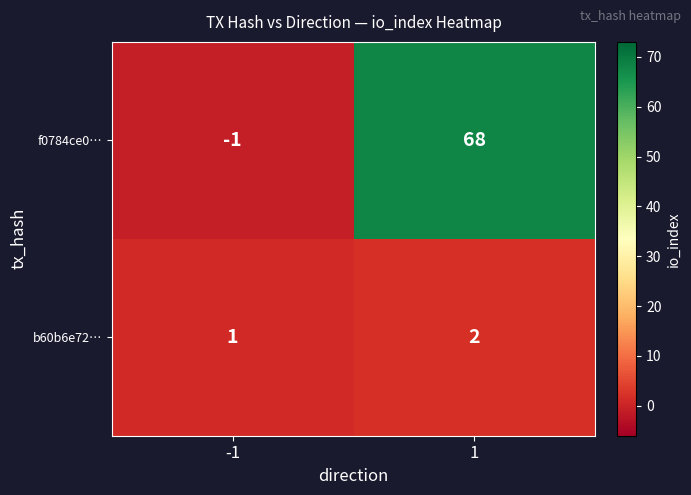

List the series in order of their peak value, highest first.

f0784ce0…, b60b6e72…